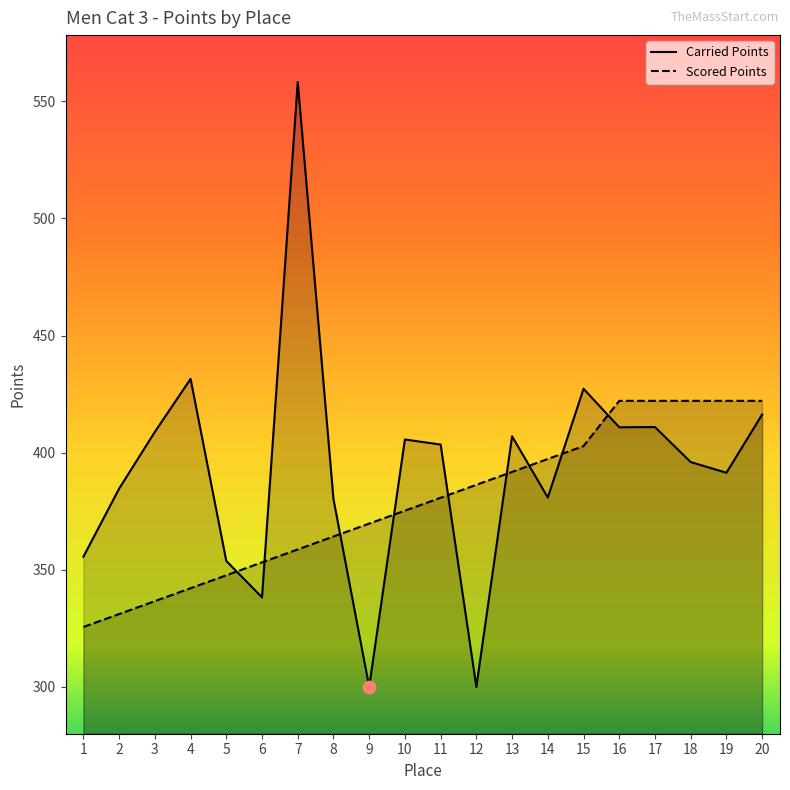

Which series contains the lowest Y value?

Carried Points